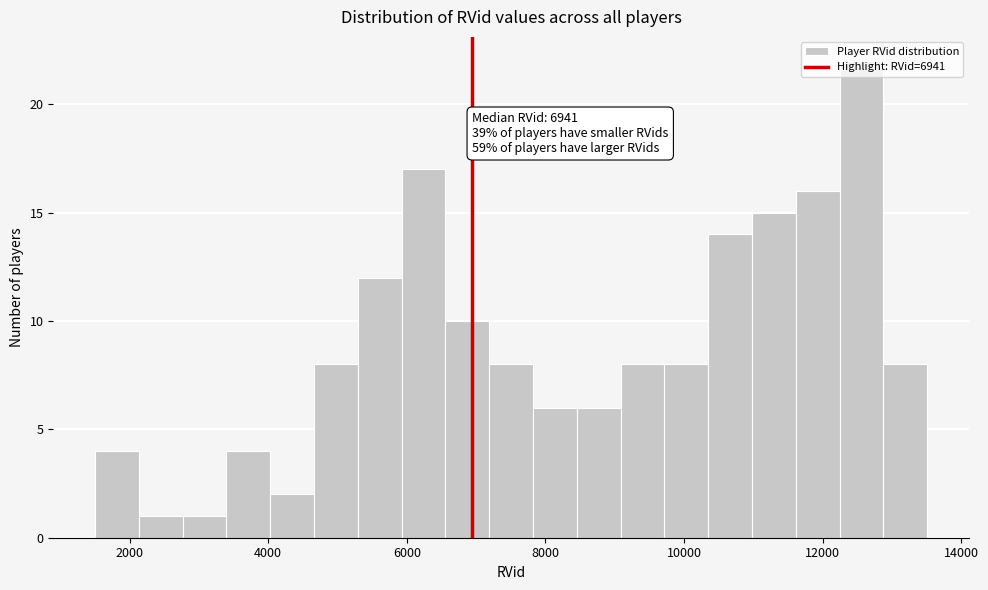

Around what value on the x-axis is the tallest bar? Give the approximate position of its centre, as read against the axis.

12600